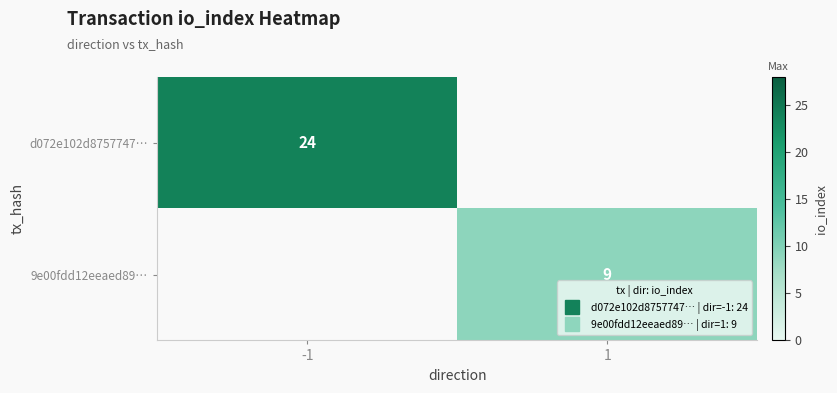

How many distinct data groups are displayed?

2